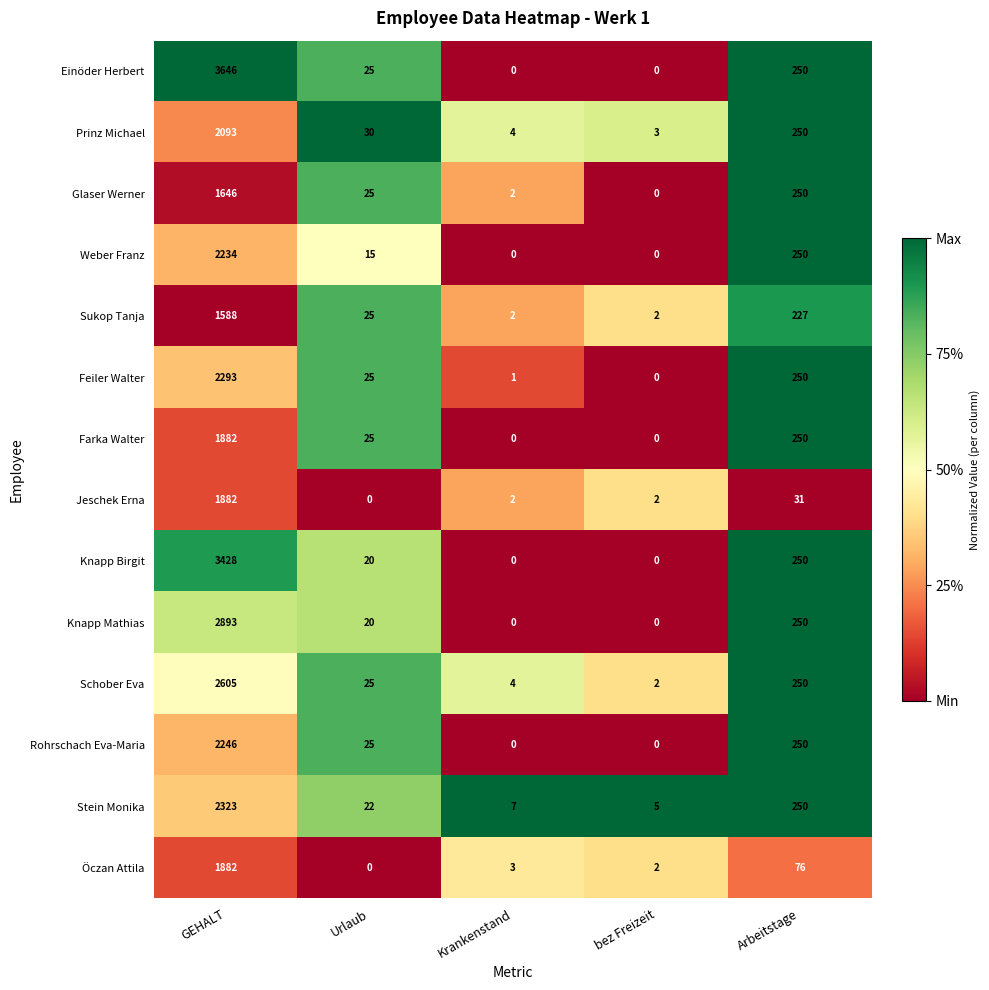

The Knapp Birgit series shows 0 at bez Freizeit. True or false?

True